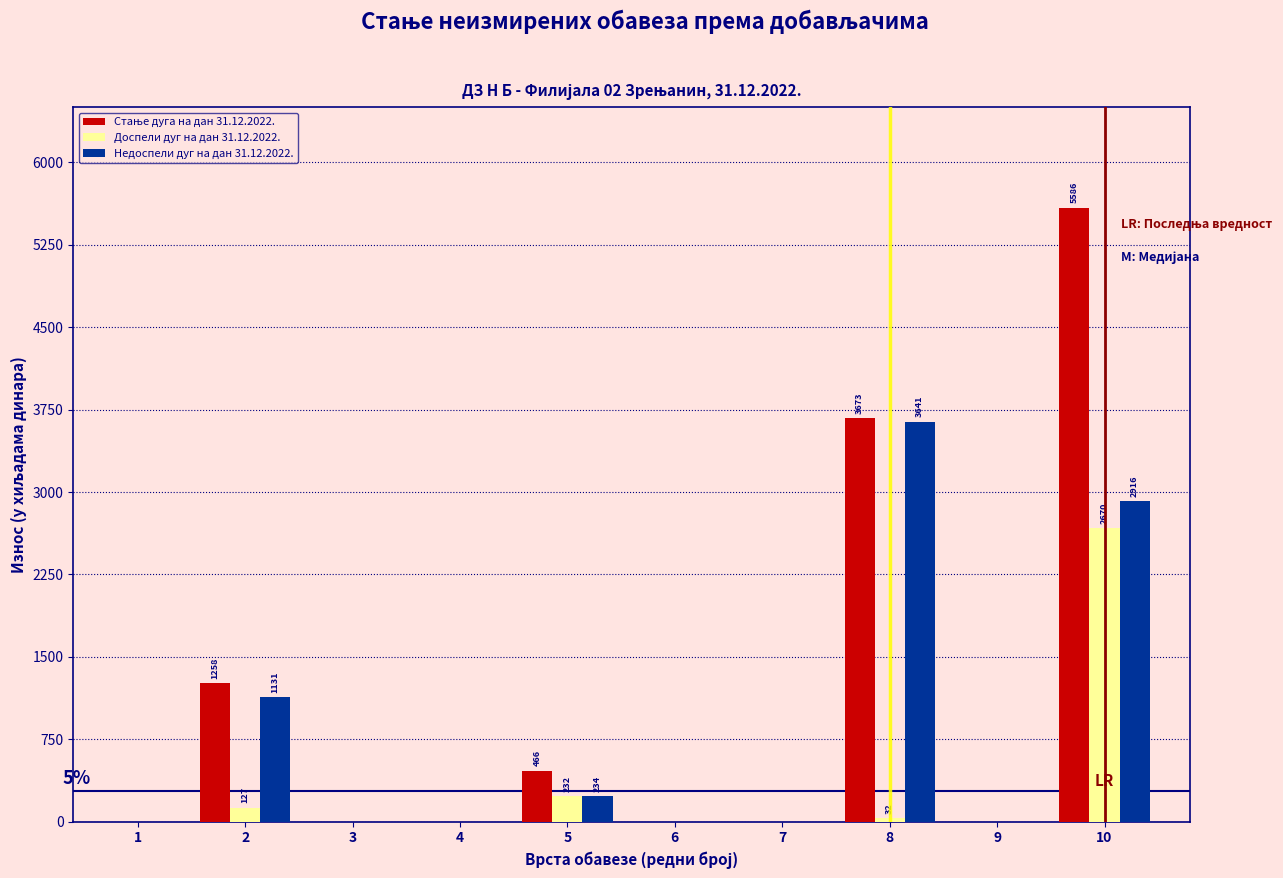

The value of Недоспели дуг на дан 31.12.2022. at 9 is 0. True or false?

True